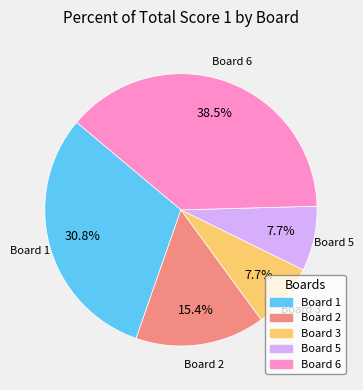

Is there any slice that represents more than half of the pie?

No